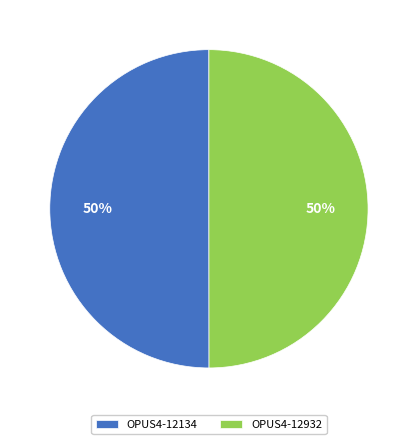

Combined, do OPUS4-12932 and OPUS4-12134 account for over 50%?

Yes